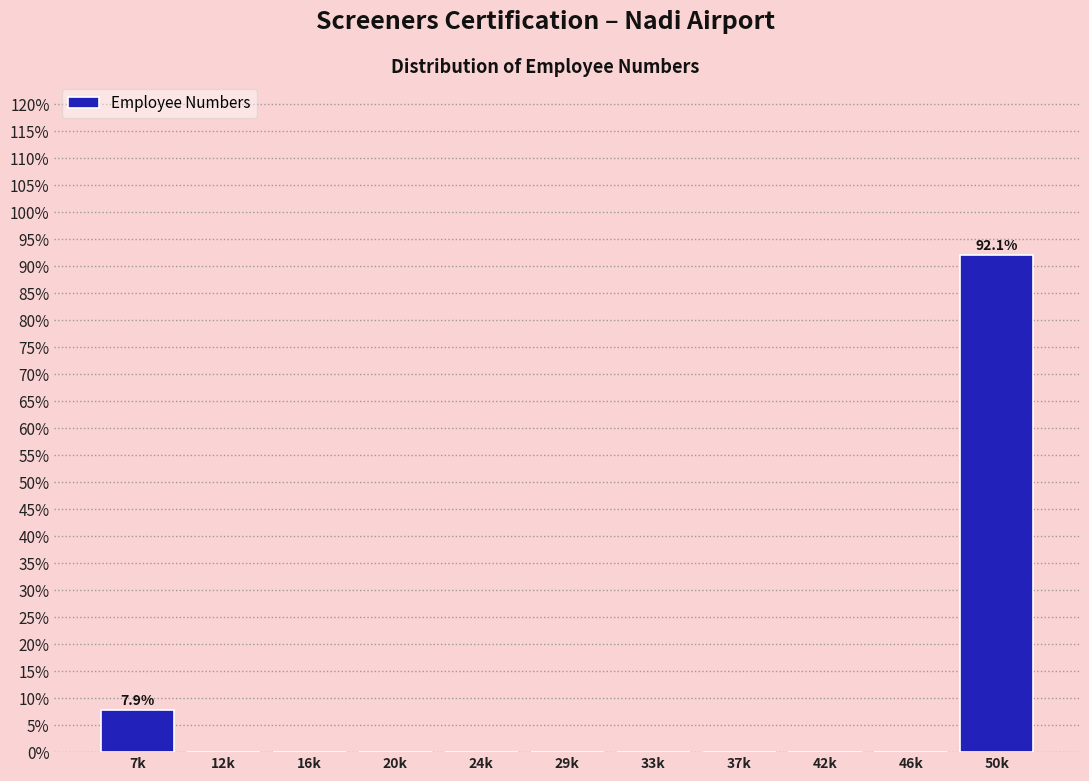

Reading left to right, what are all the values shown in this chart?

7k=7.9	12k=0.0	16k=0.0	20k=0.0	24k=0.0	29k=0.0	33k=0.0	37k=0.0	42k=0.0	46k=0.0	50k=92.1